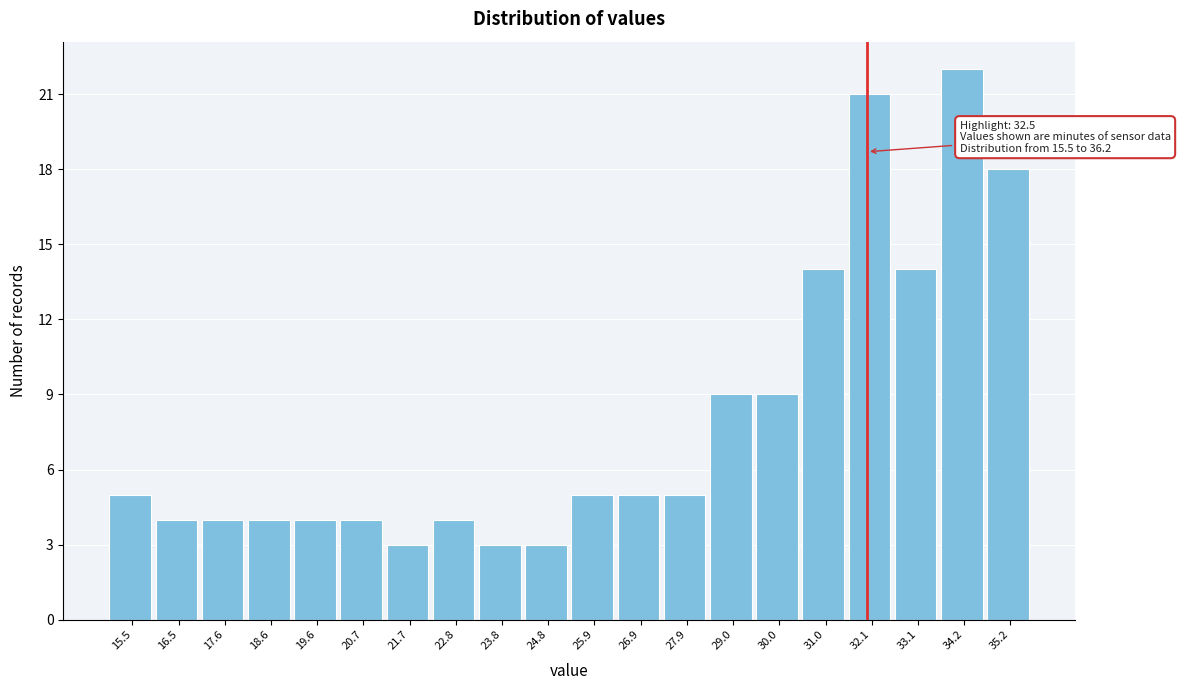

Reading left to right, what are all the values shown in this chart?

5	4	4	4	4	4	3	4	3	3	5	5	5	9	9	14	21	14	22	18